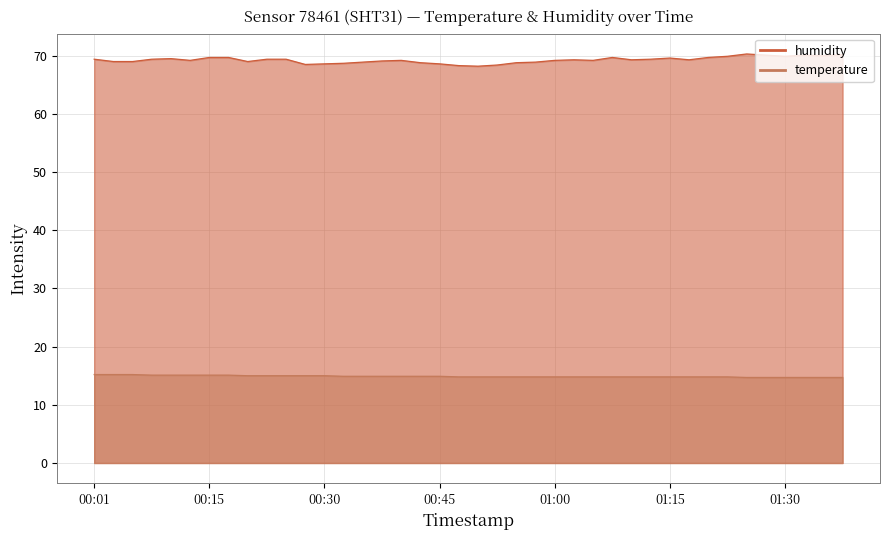

Rank the series by their maximum value, from highest to lowest.

humidity, temperature